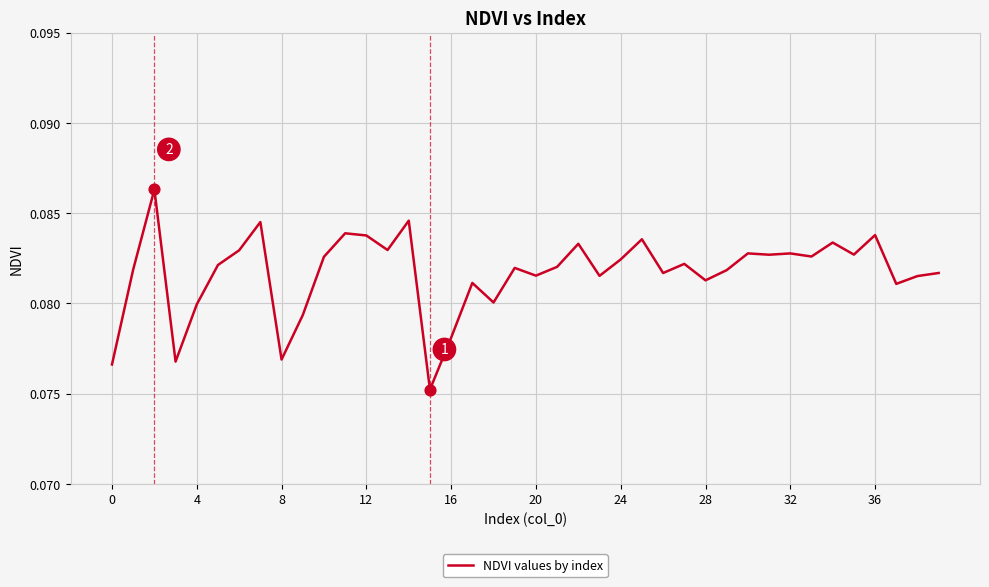

How many lines are shown in the chart?

1